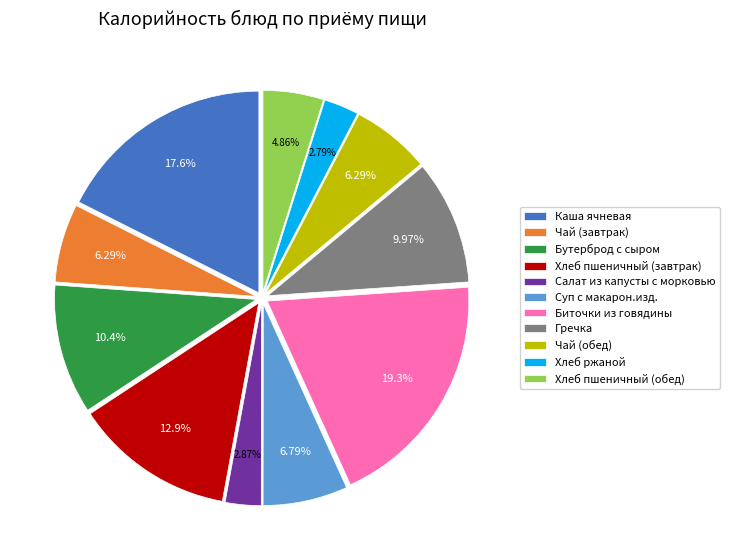

To the nearest percent, what is the combined percentage of Каша ячневая and Гречка?

28%